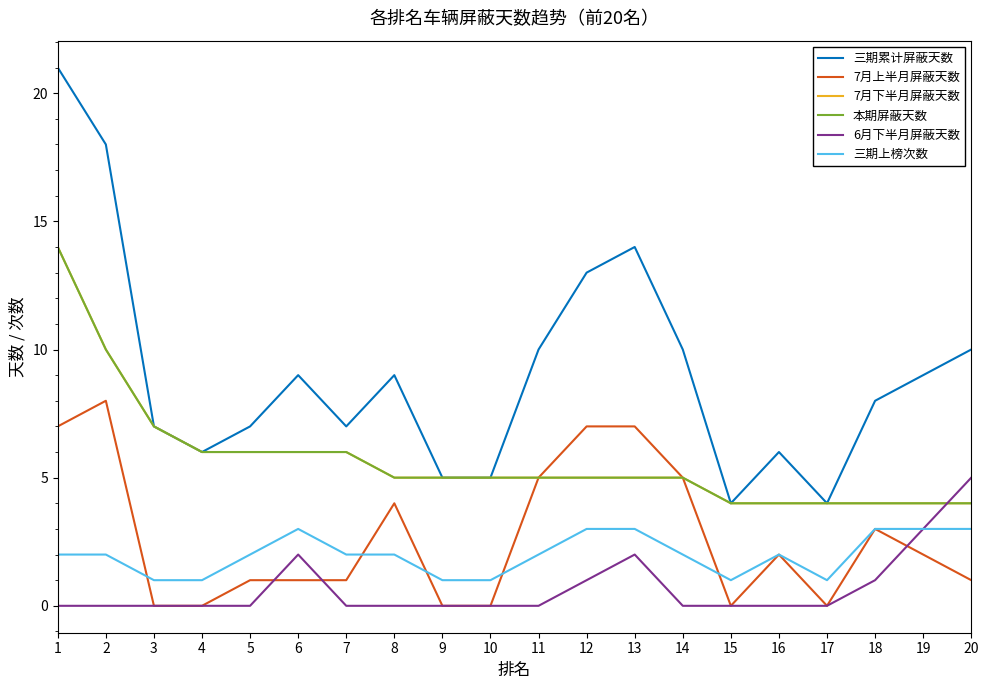

Is the value of 6月下半月屏蔽天数 at 3 greater than the value of 三期累计屏蔽天数 at 17?

No